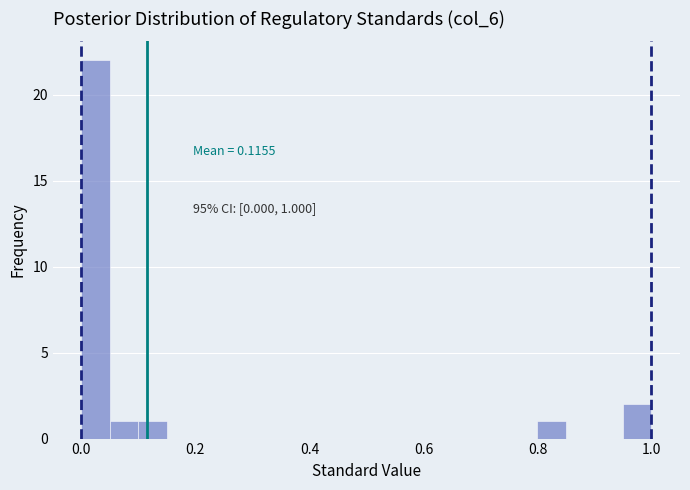

Read against the x-axis, roughly where is the centre of the tallest bar?

0.02